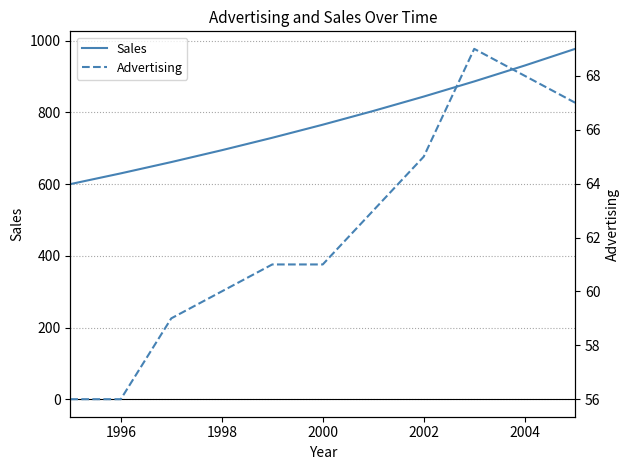

How many lines are shown in the chart?

2